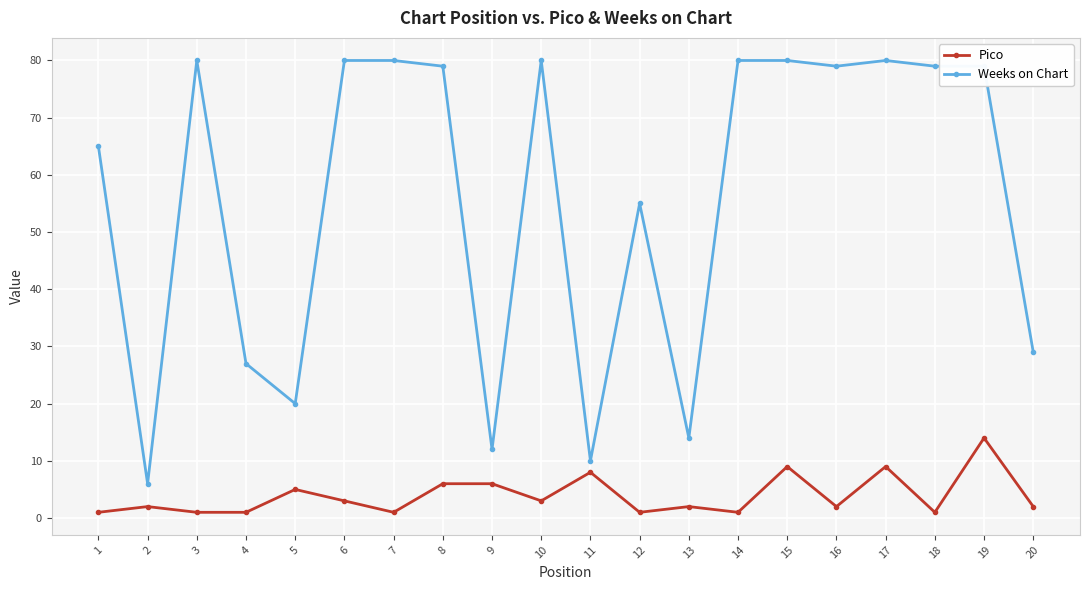

Does the chart display data point markers on the line(s)?

Yes